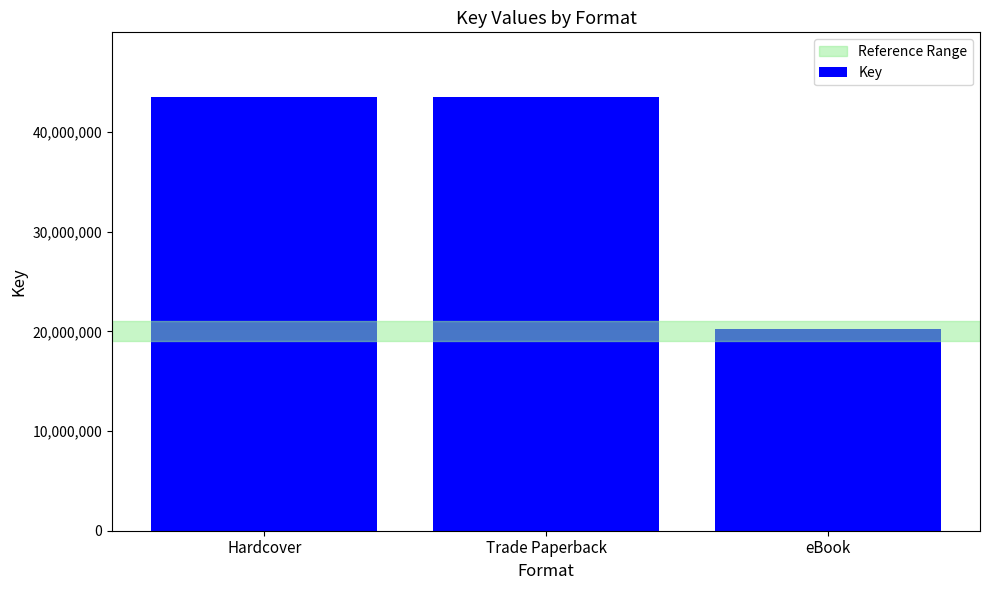

Does the chart contain any negative values?

No